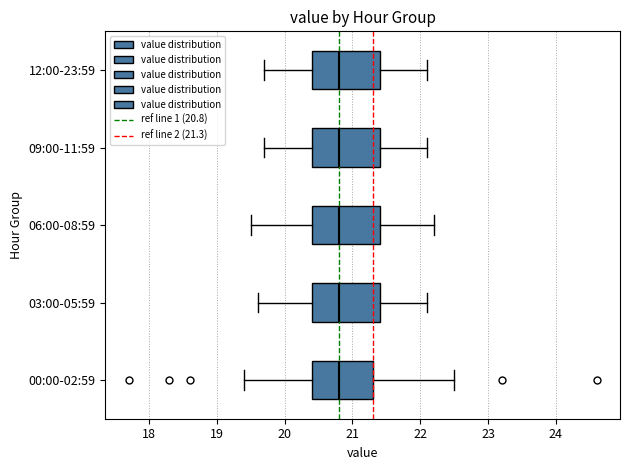

Reading bottom to top, transcribe this box plot: for each box, give where its median line is, the range the box spans, and where its two whiskers end, as read against the x-axis. The values are not printed on the chart, so give them approximately, as read against the axis.

00:00-02:59: median 20.8, box 20.4 to 21.3, whiskers 19.4 to 22.5
03:00-05:59: median 20.8, box 20.4 to 21.4, whiskers 19.6 to 22.1
06:00-08:59: median 20.8, box 20.4 to 21.4, whiskers 19.5 to 22.2
09:00-11:59: median 20.8, box 20.4 to 21.4, whiskers 19.7 to 22.1
12:00-23:59: median 20.8, box 20.4 to 21.4, whiskers 19.7 to 22.1